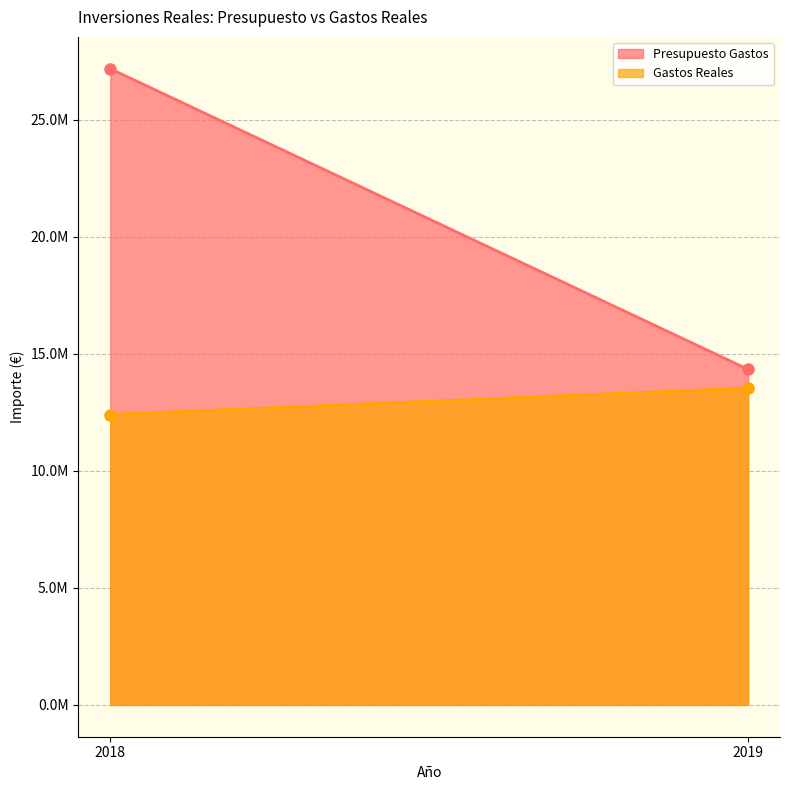

Which series has the widest spread of values?

Presupuesto Gastos